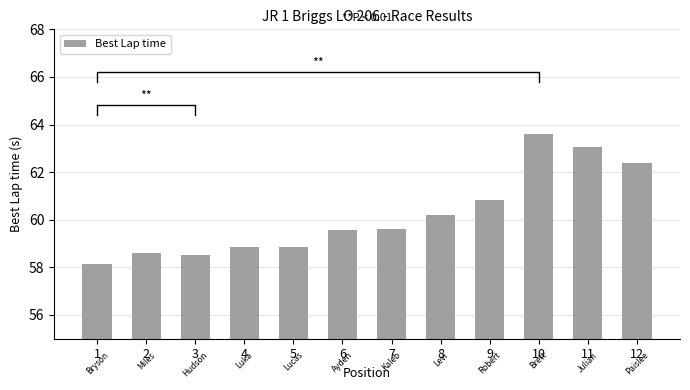

List the labels in order of value, smallest first.

1, 3, 2, 4, 5, 6, 7, 8, 9, 12, 11, 10